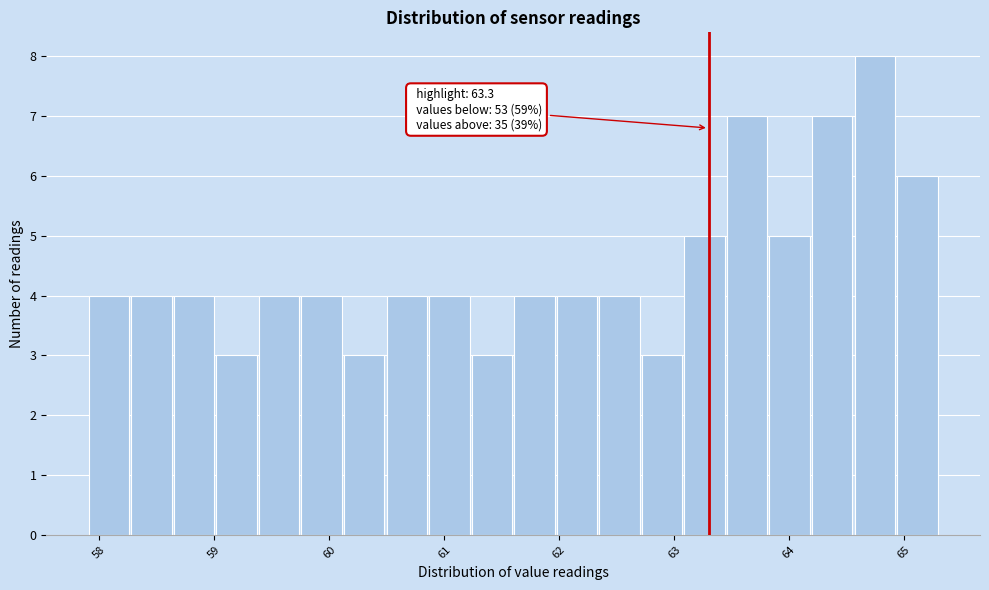

Read against the x-axis, roughly where is the centre of the tallest bar?

64.7